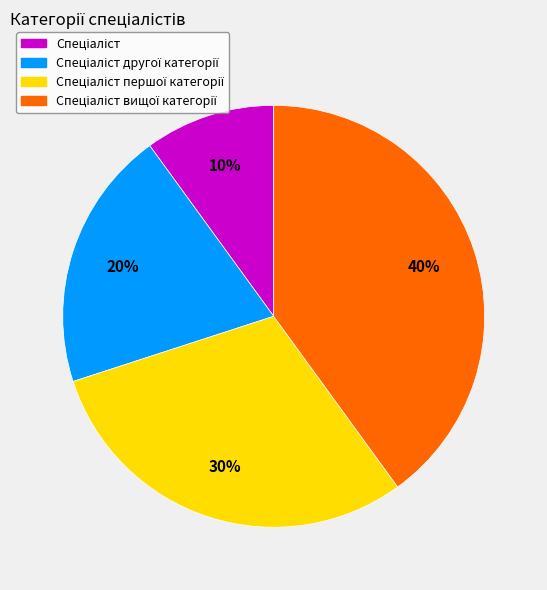

Is there a majority slice in this chart?

No